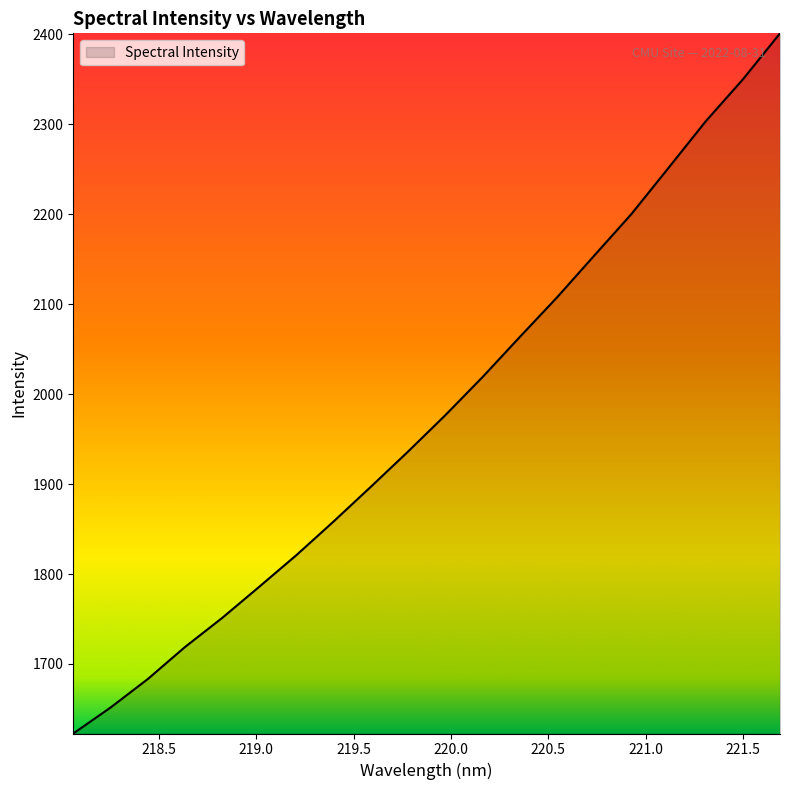

Count the number of values greater than 1976.

10